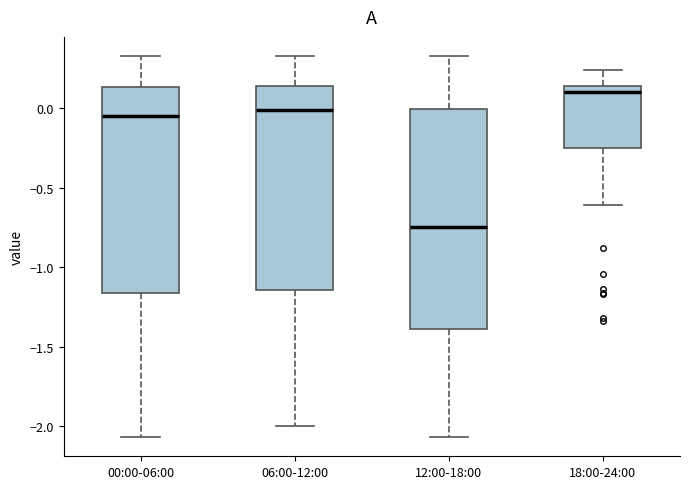

Reading left to right, read every box against the y-axis: the position of its median line, the range the box covers, and the ends of its whiskers. The values are not printed on the chart, so give them approximately, as read against the axis.

00:00-06:00: median -0.05, box -1.15 to 0.15, whiskers -2.05 to 0.35
06:00-12:00: median 0.00, box -1.15 to 0.15, whiskers -2.00 to 0.35
12:00-18:00: median -0.75, box -1.40 to 0.00, whiskers -2.05 to 0.35
18:00-24:00: median 0.10, box -0.25 to 0.15, whiskers -0.60 to 0.25